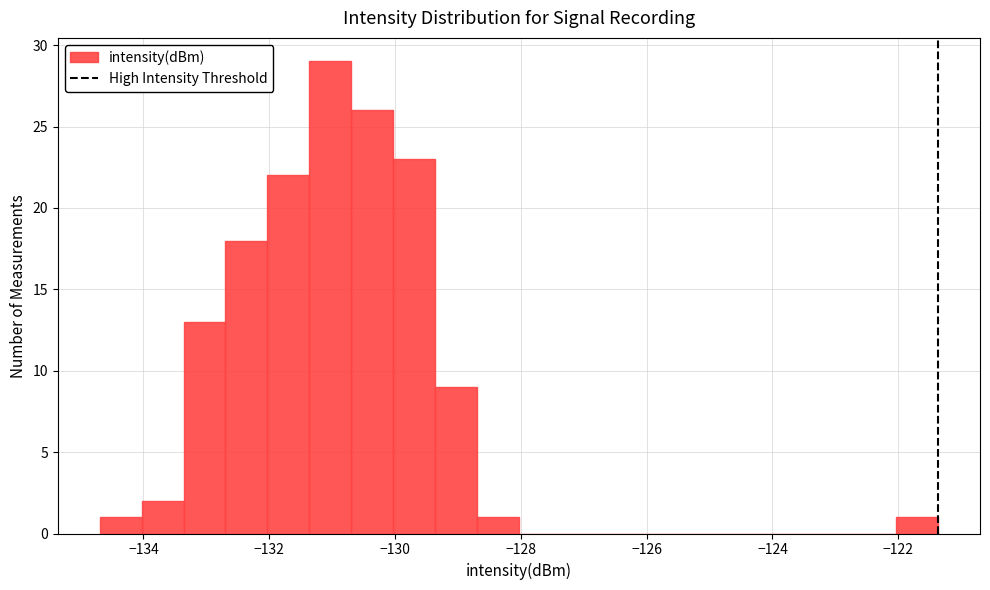

Around what value on the x-axis is the tallest bar? Give the approximate position of its centre, as read against the axis.

-131.0